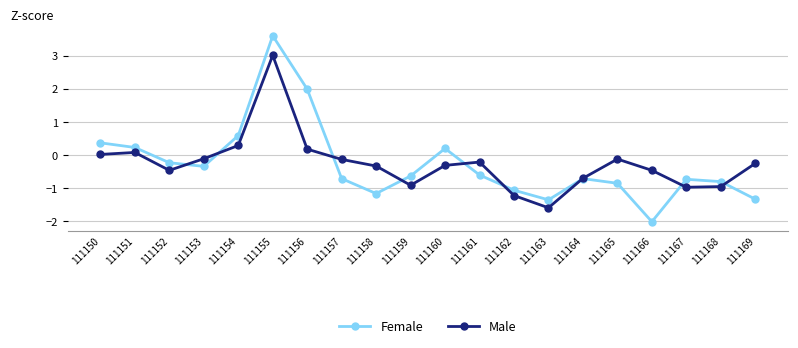

What is the total value across all series at 111162?

-2.3